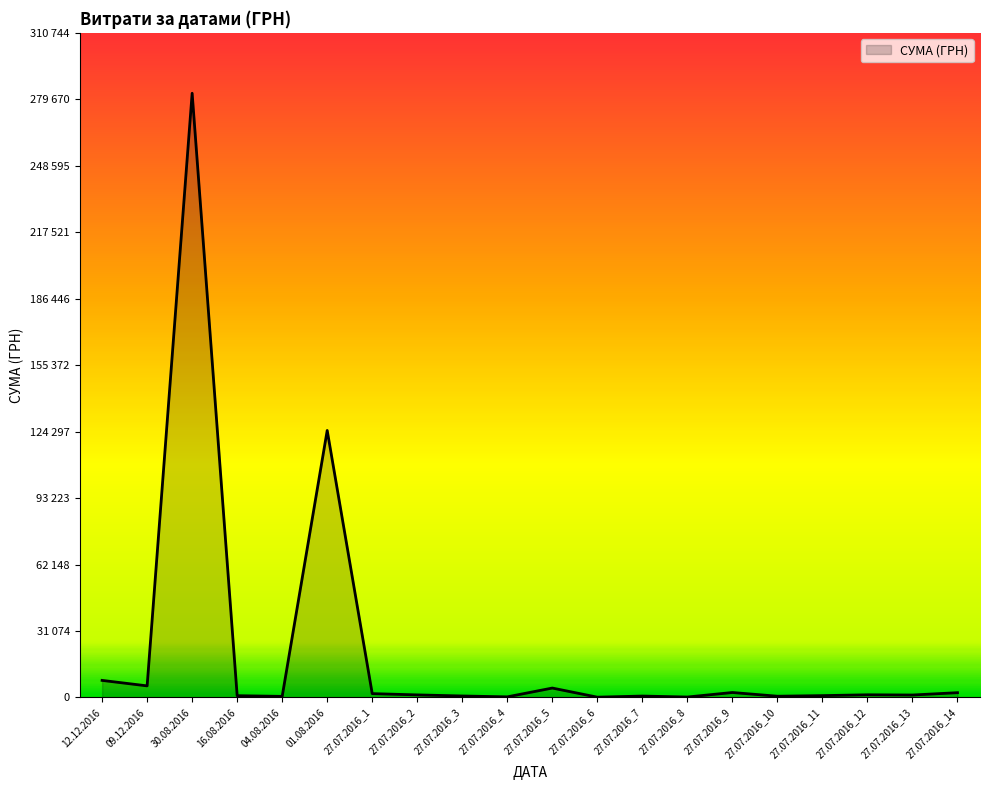

Does the chart display data point markers on the line(s)?

No